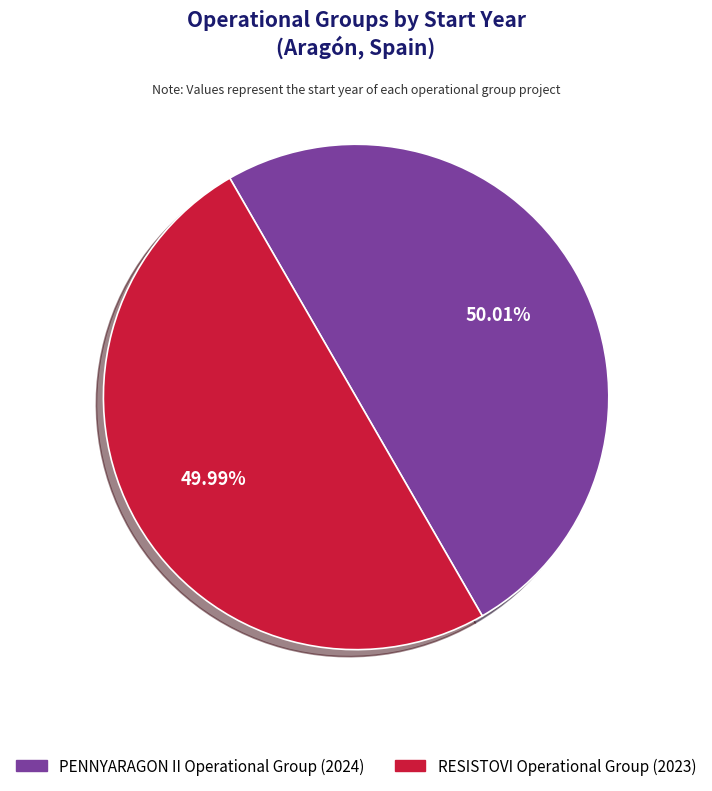

Is it true that PENNYARAGON II Operational Group is 50% of the pie?

True